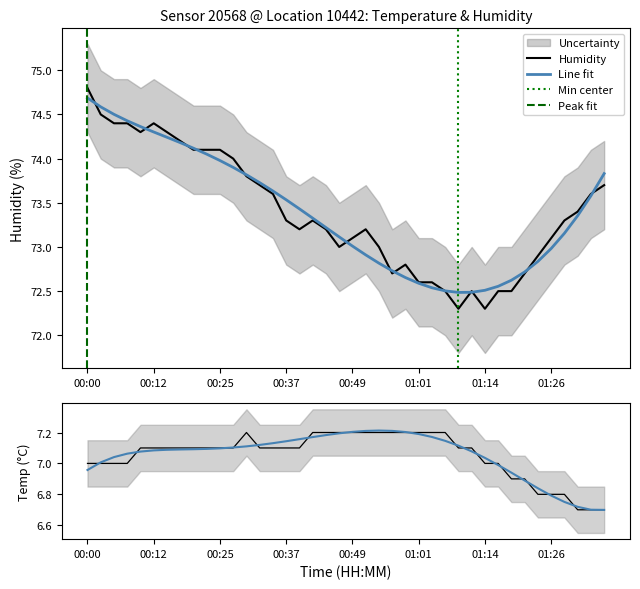

Is it true that humidity equals 99.8 at 01:24?

False